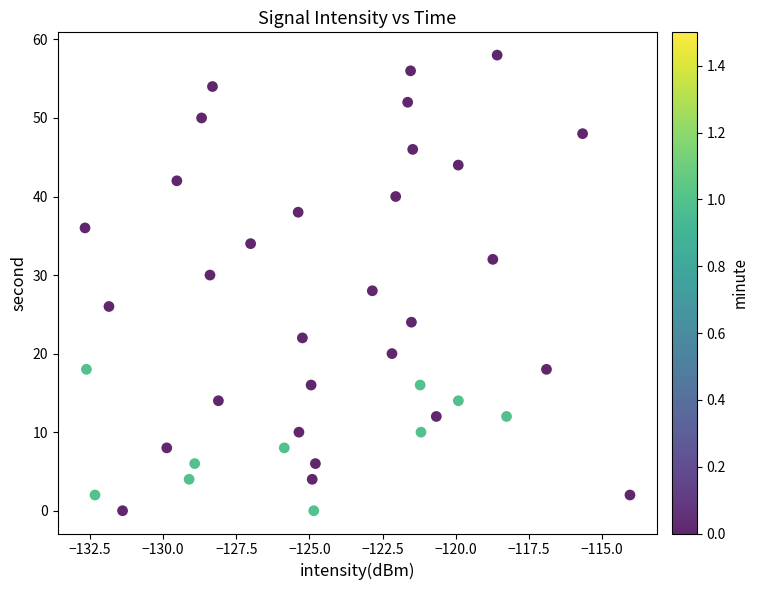

What is the range of Y values (max minus min)?

58